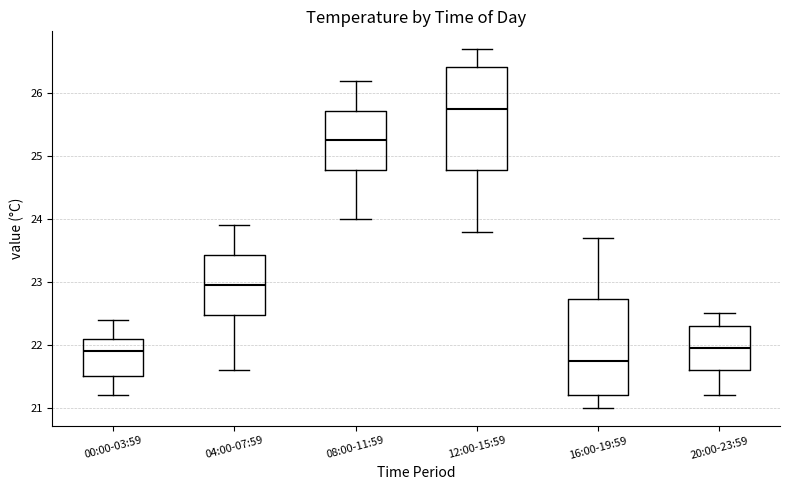

Which box has the highest median line?

12:00-15:59